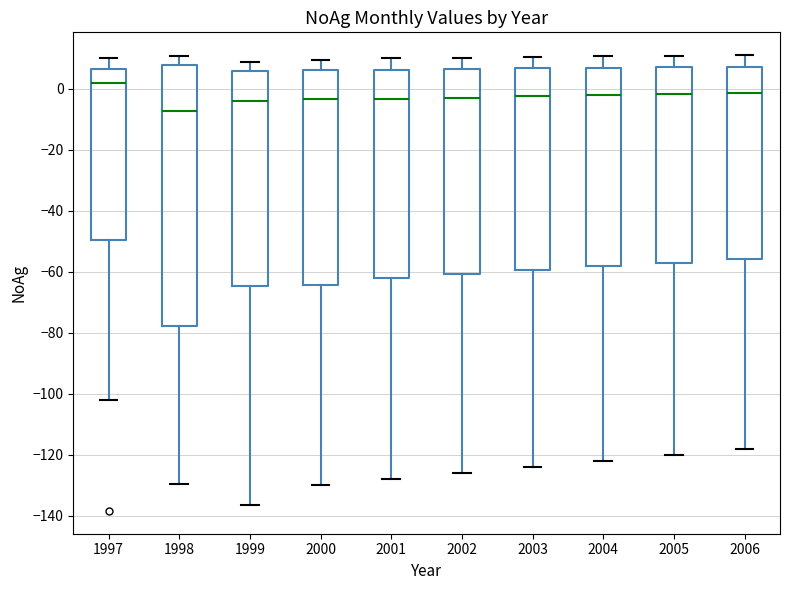

Which box's median line is the highest?

1997